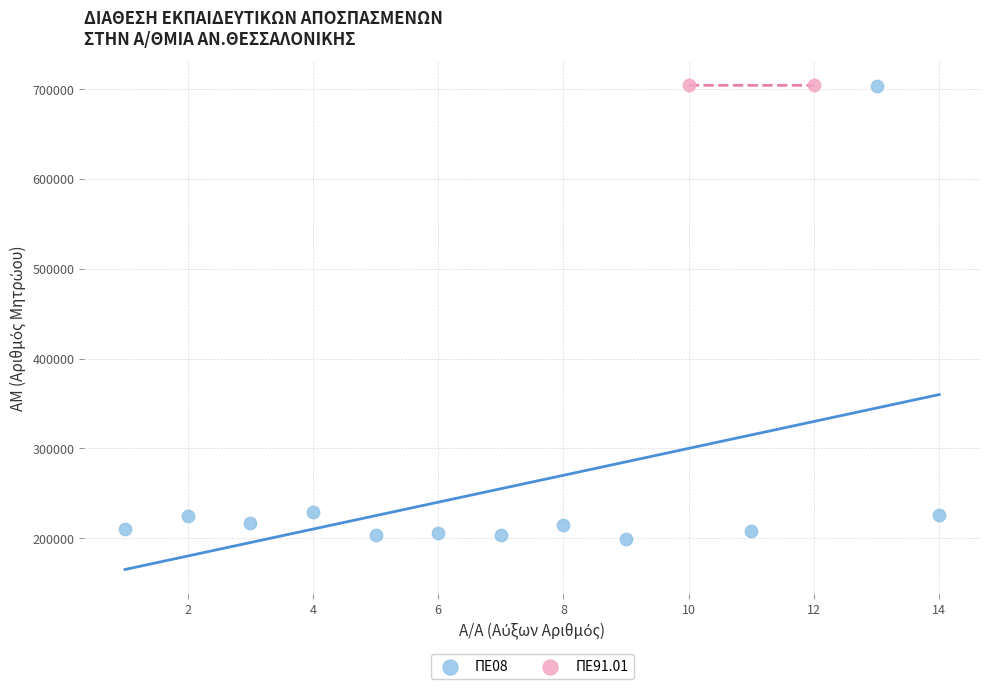

What are all the series names shown in the legend?

ΠΕ08, ΠΕ91.01